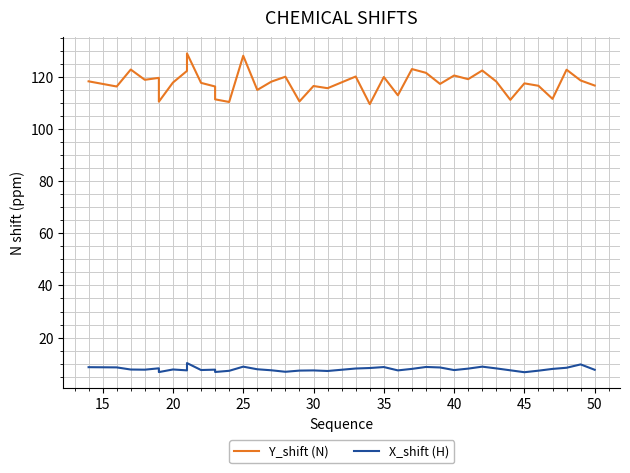

Is the value of X_shift (H) at 35 greater than the value of Y_shift (N) at 26?

No